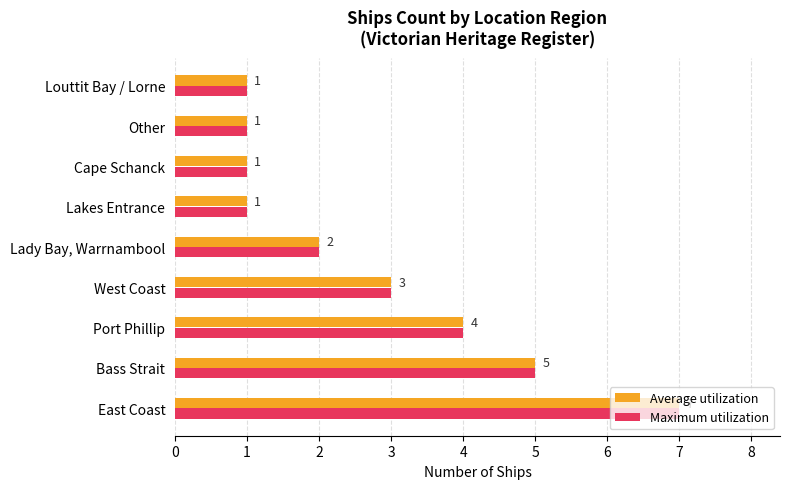

What is the highest value of the Average utilization series?

7